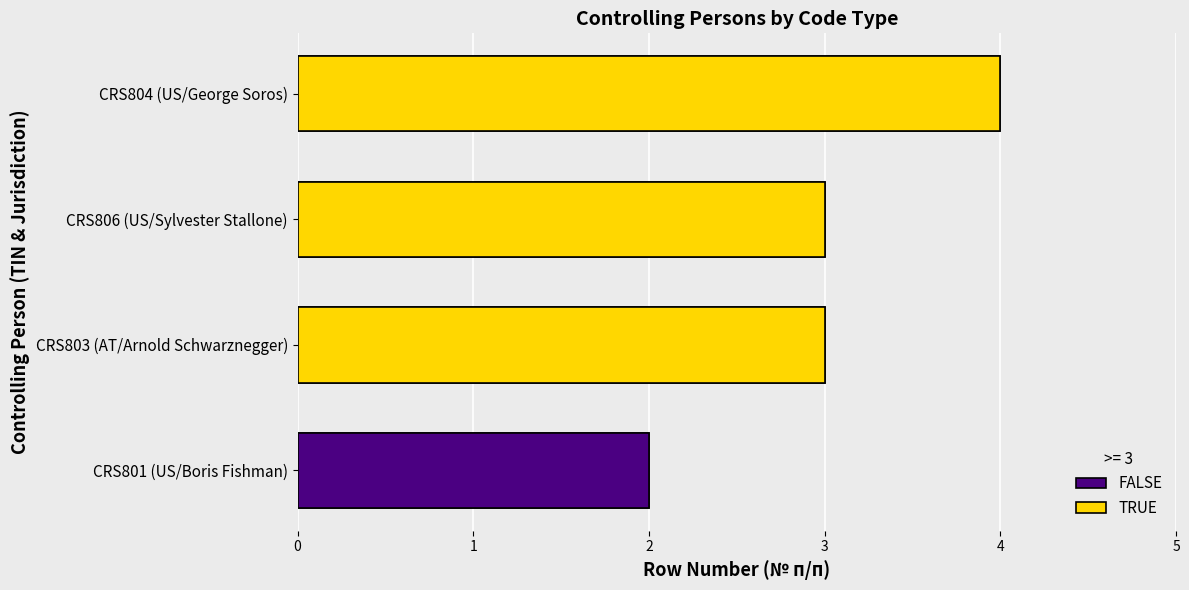

What is the sum of the values at CRS803 (AT/Arnold Schwarznegger) and CRS801 (US/Boris Fishman)?

5